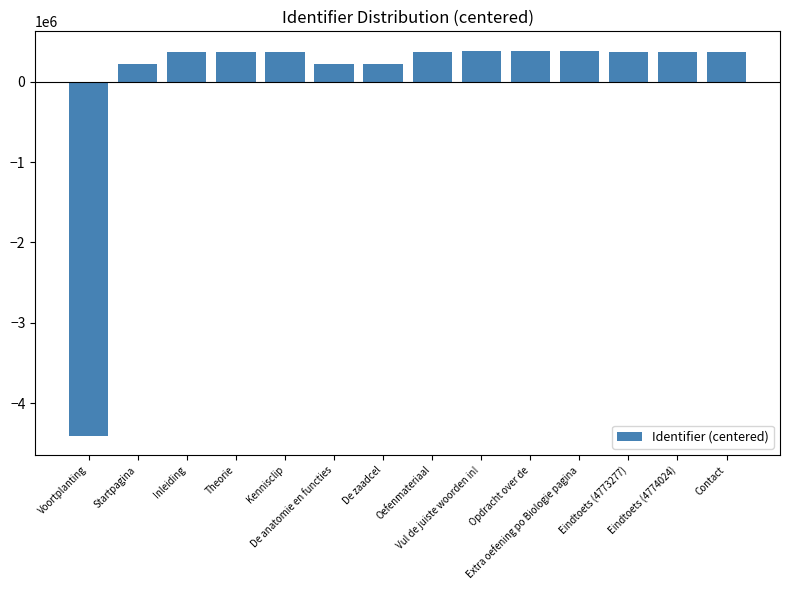

Which has a higher value, Eindtoets (4774024) or Startpagina?

Eindtoets (4774024)